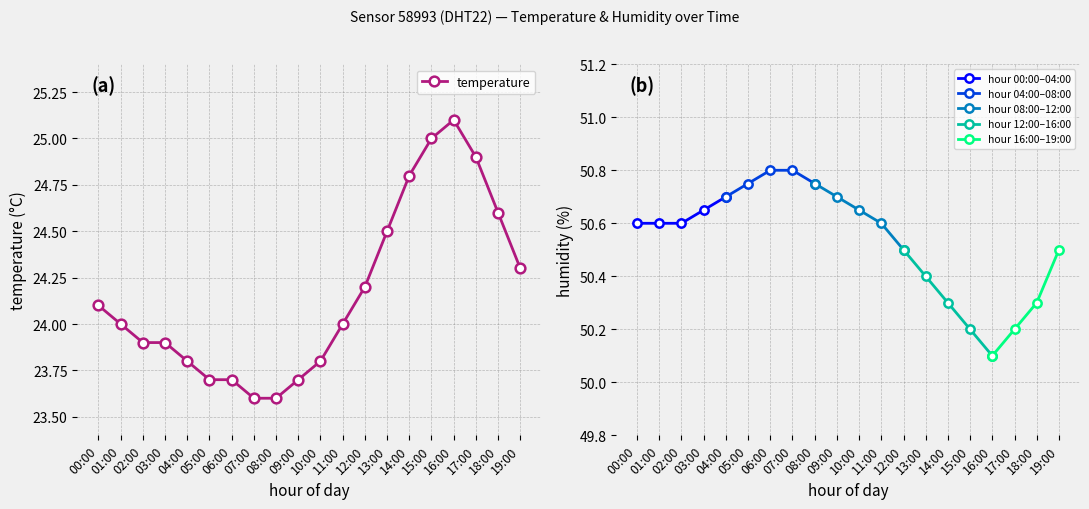

Read the value at 15:00.

25.0